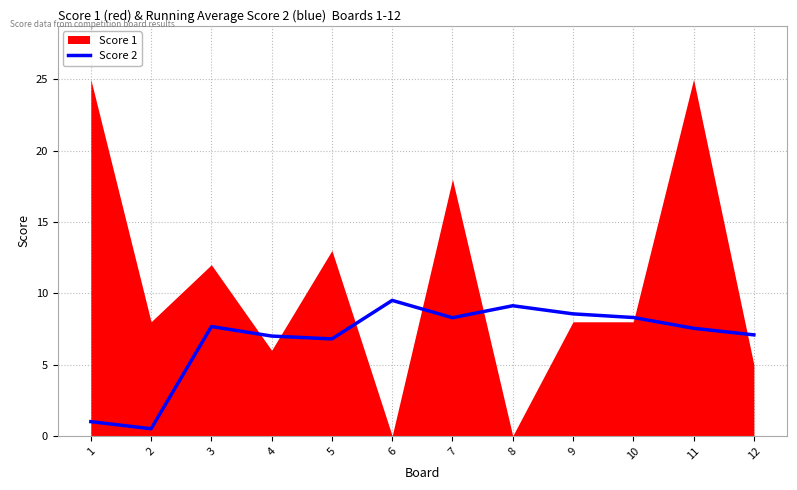

Is it true that Score 2 equals 2.5 at 3?

False